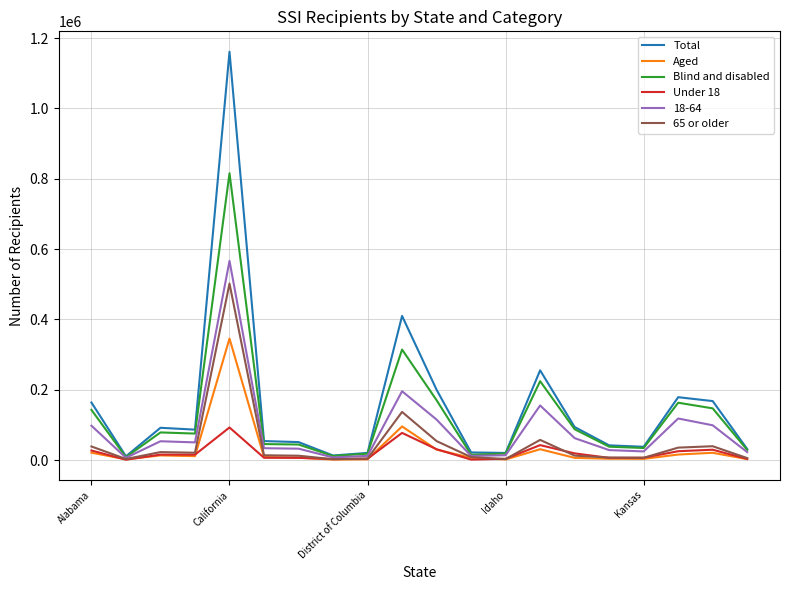

What is the maximum value shown in the chart?

1161467